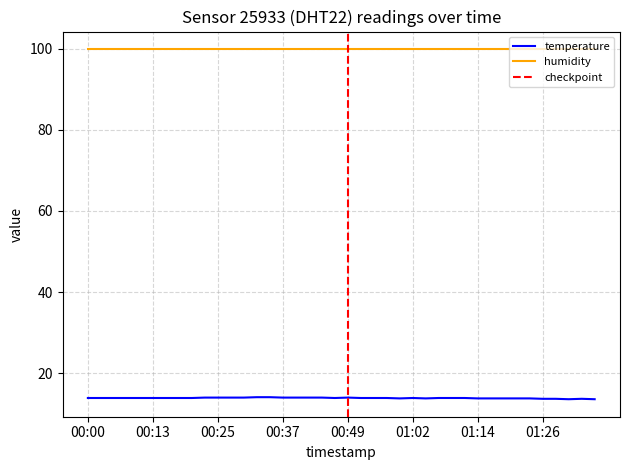

Is it true that the value at 01:31 is 6.7?

False